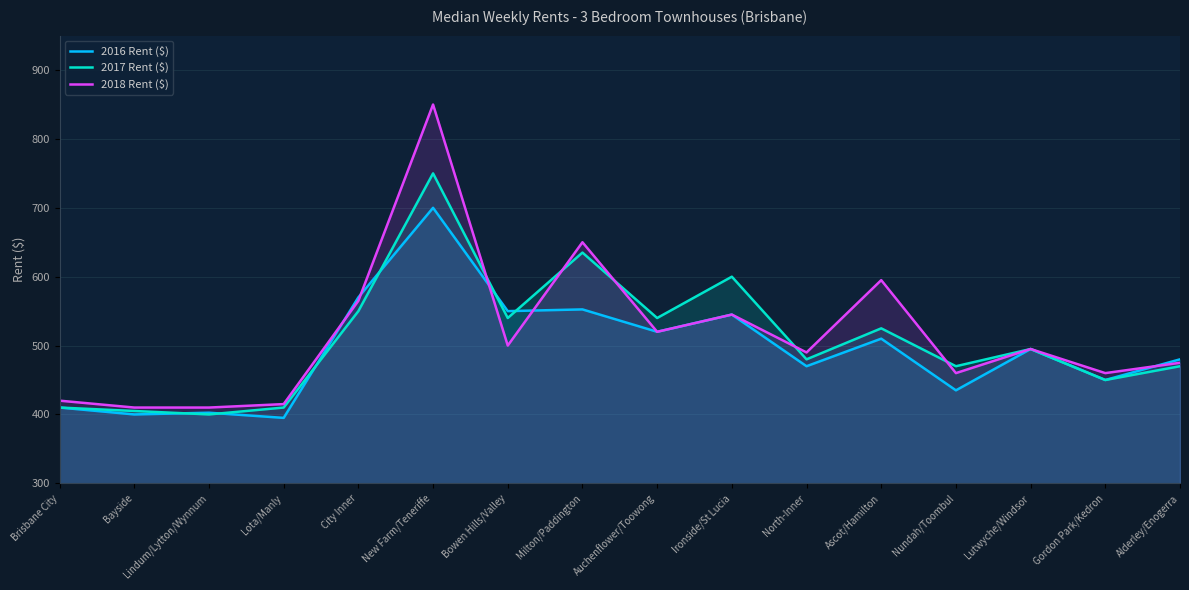

Reading left to right, list all the values displayed in this chart.

2016 Rent ($): 410.0	400.0	402.5	395.0	570.0	700.0	550.0	552.5	520.0	545.0	470.0	510.0	435.0	495.0	450.0	480.0
2017 Rent ($): 410.0	405.0	400.0	410.0	550.0	750.0	540.0	635.0	540.0	600.0	480.0	525.0	470.0	495.0	450.0	470.0
2018 Rent ($): 420.0	410.0	410.0	415.0	565.0	850.0	500.0	650.0	520.0	545.0	490.0	595.0	460.0	495.0	460.0	475.0